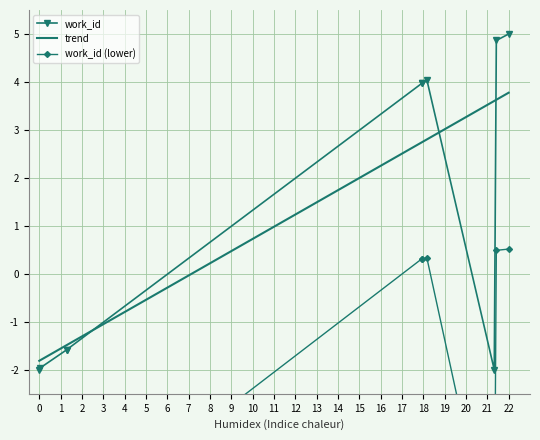

What is the maximum value shown in the chart?

5.0